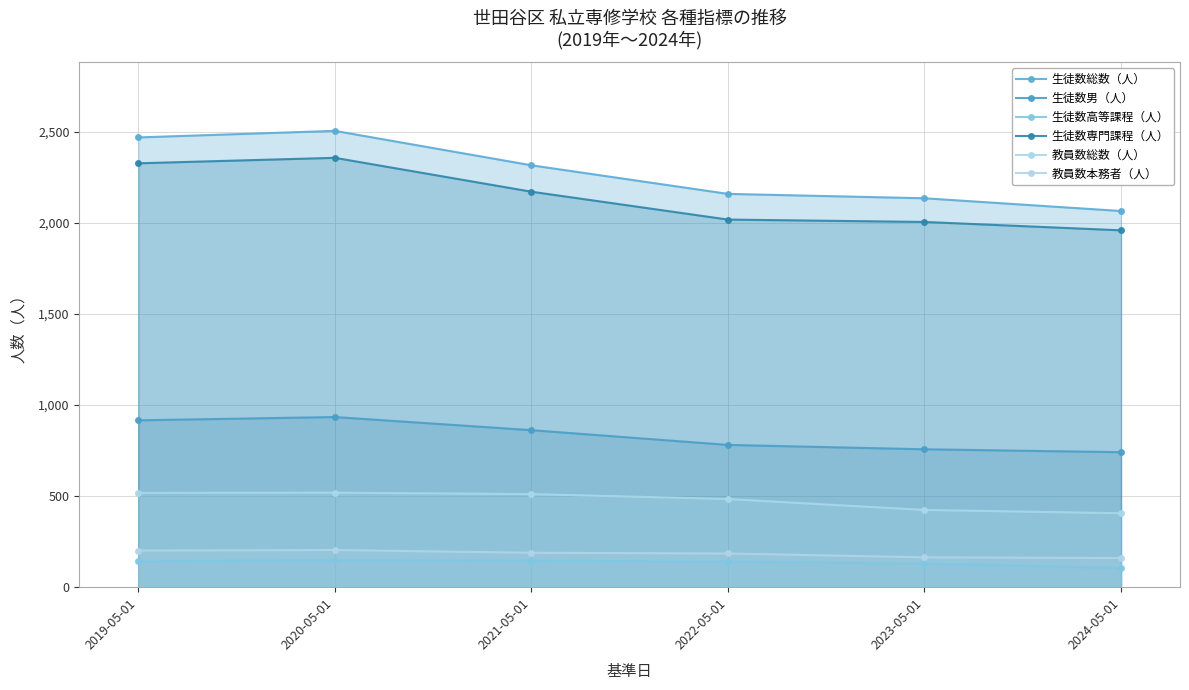

Does the chart display data point markers on the line(s)?

Yes